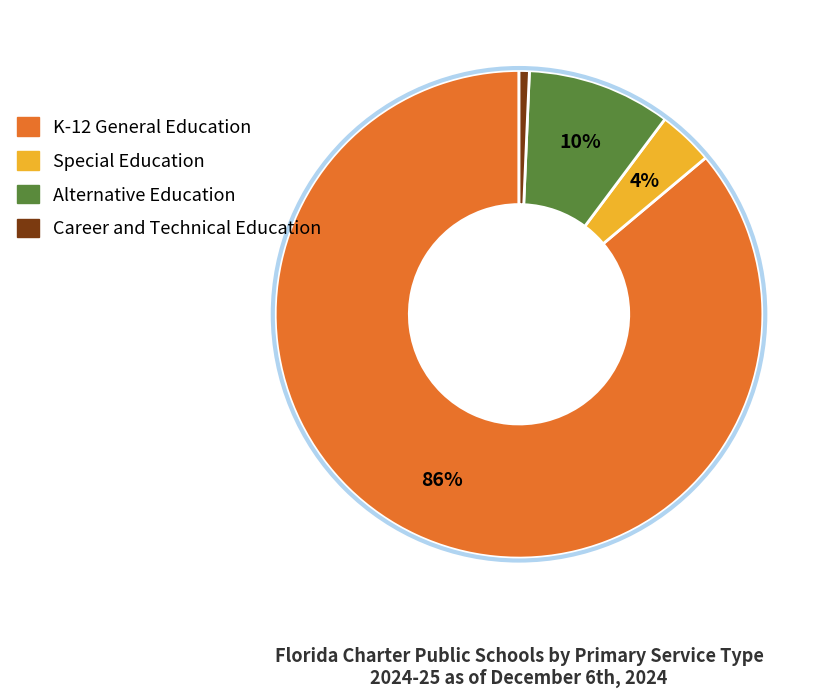

Which has a higher value, Special Education or K-12 General Education?

K-12 General Education